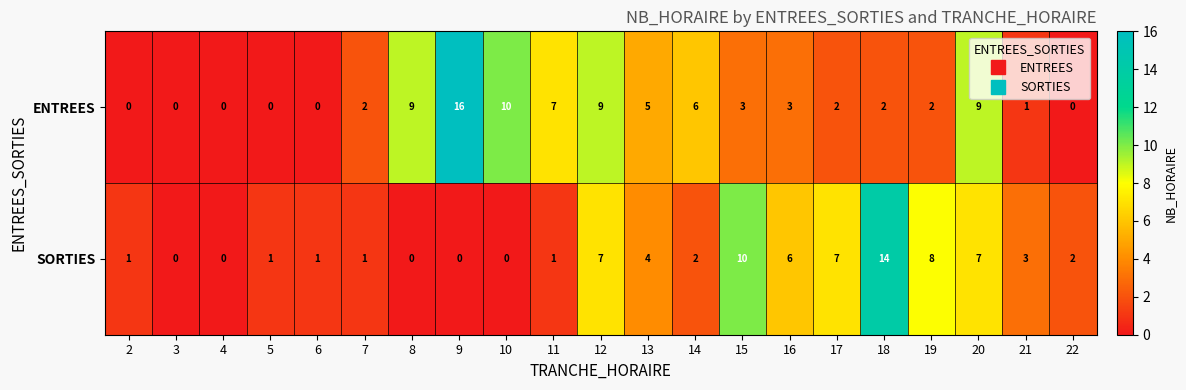

What is the difference between the second highest and second lowest values in the SORTIES series?

10